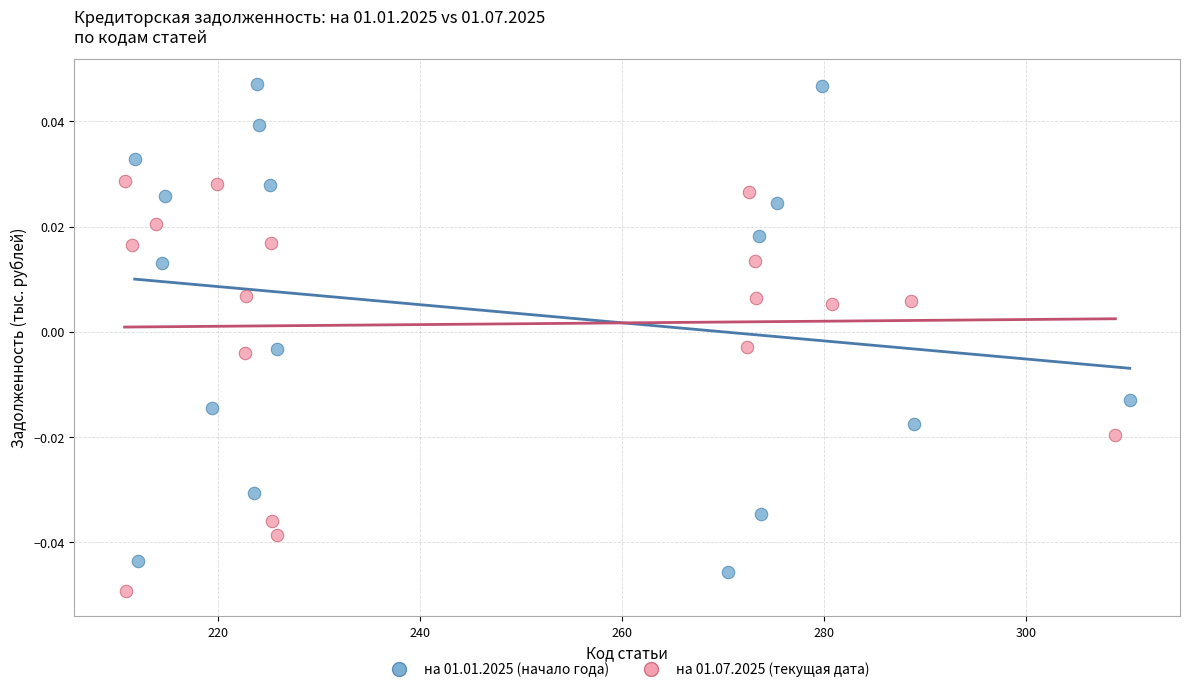

Which series has the largest Y range (max minus min)?

на 01.01.2025 (начало года)